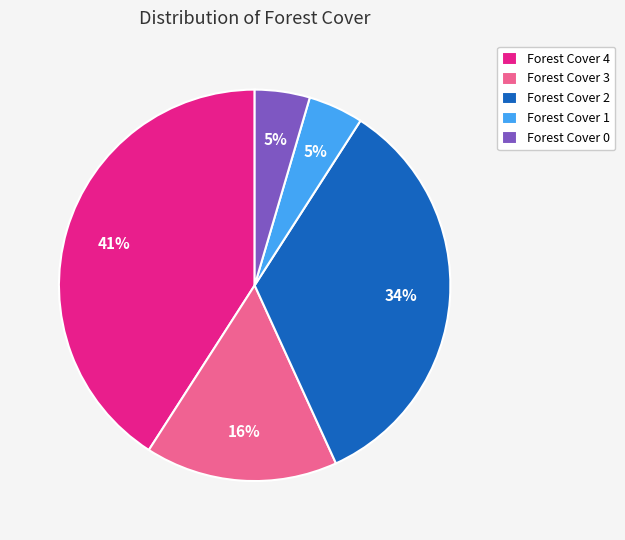

Approximately how many times larger is the value at Forest Cover 1 compared to Forest Cover 0?

1.0